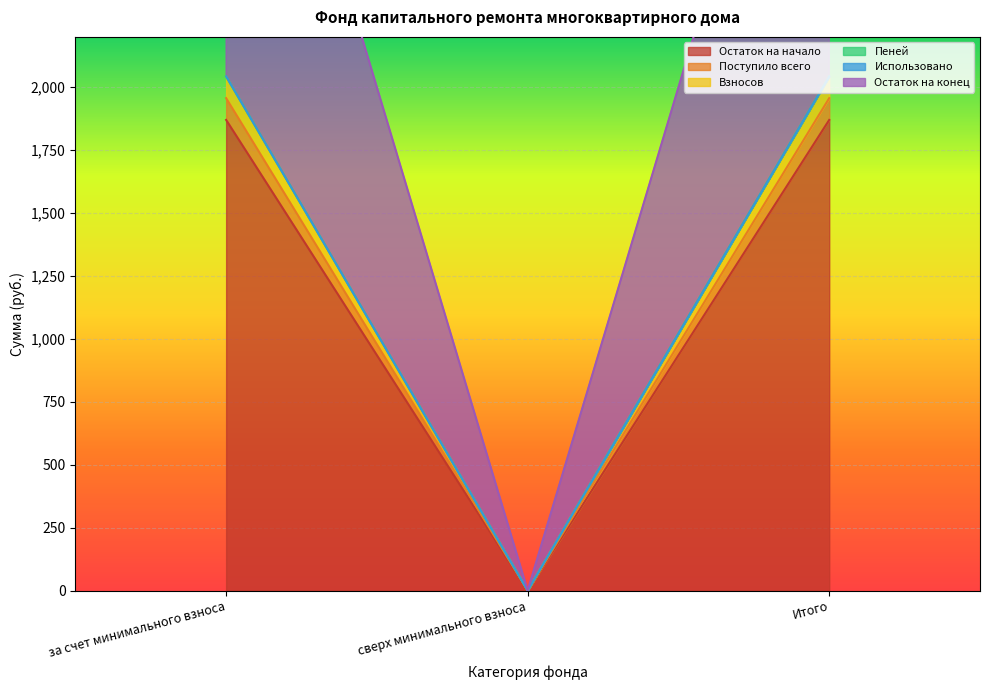

At which category does the chart reach its minimum across all series?

сверх минимального взноса